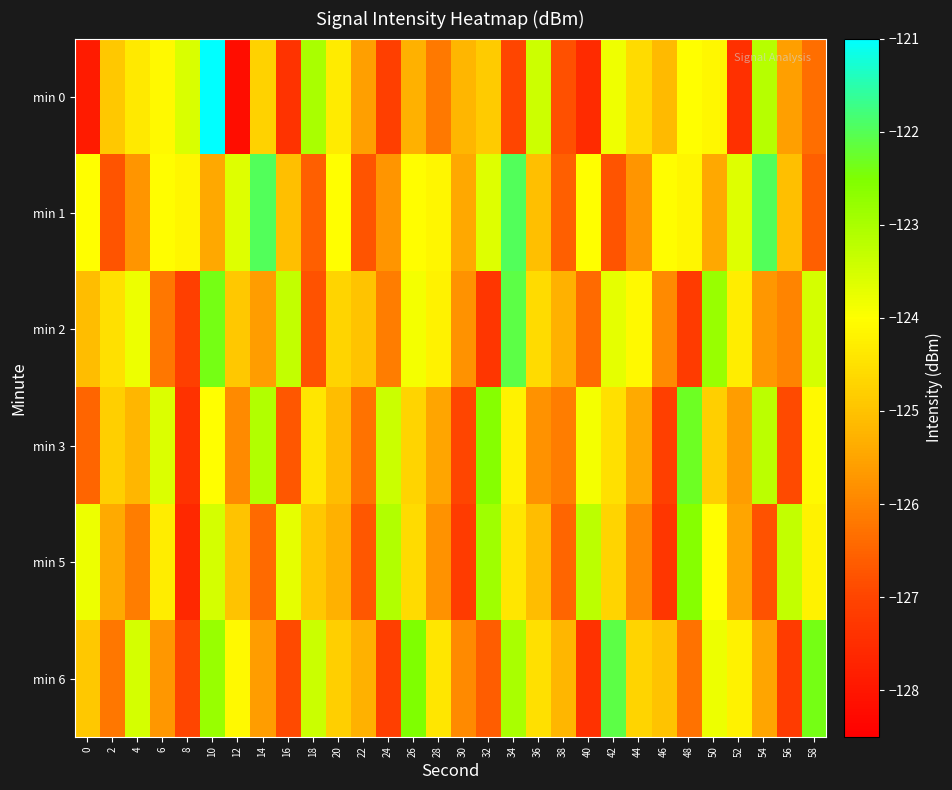

What is the spread (max minus min) of values at 28?

2.0